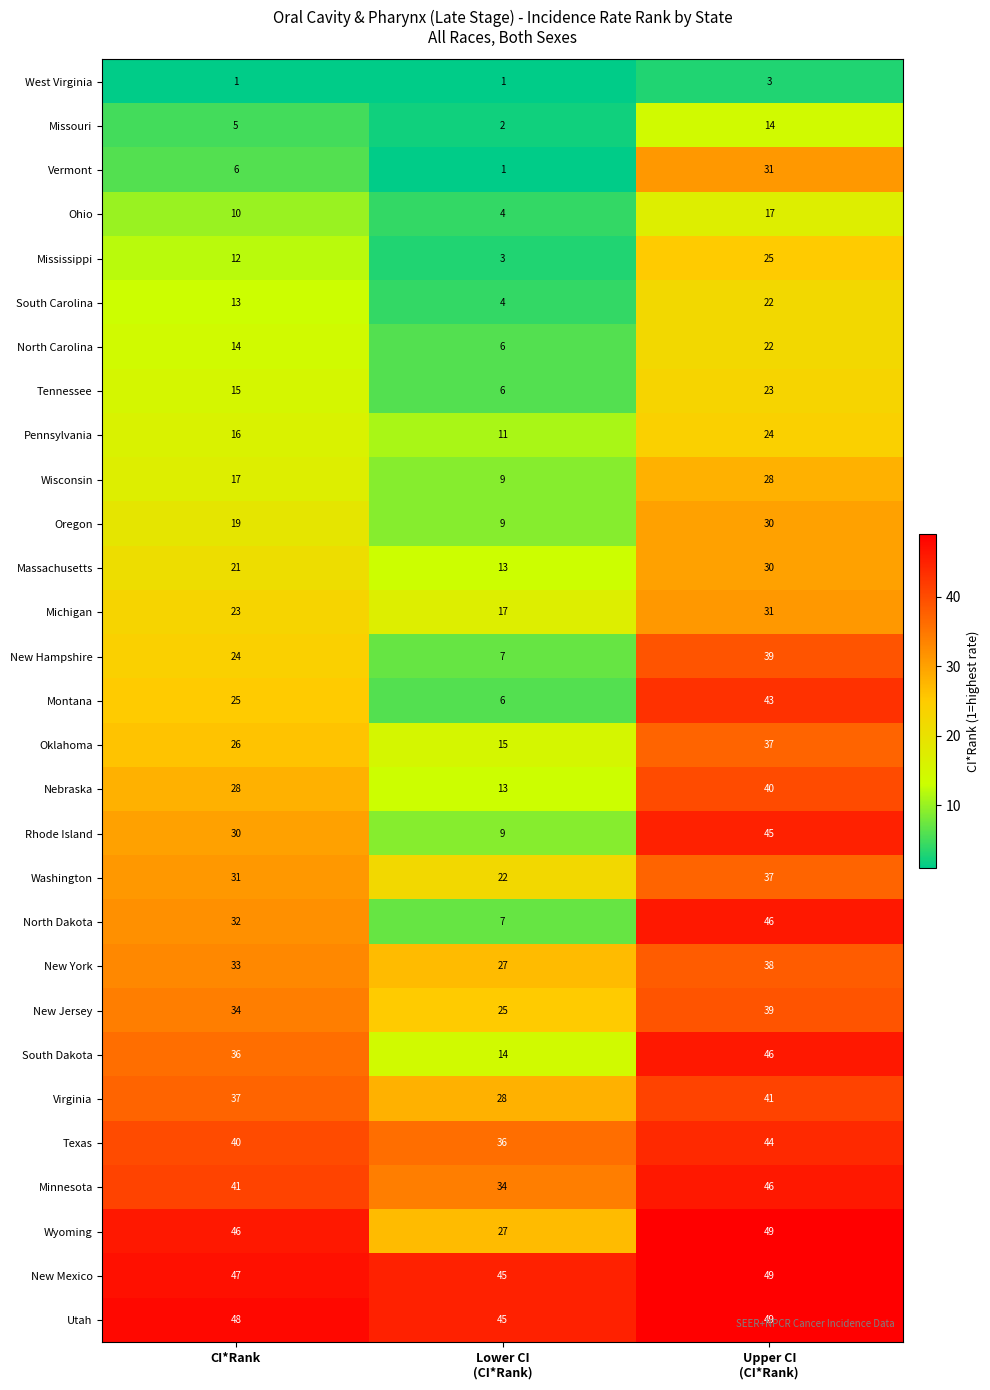

At CI*Rank, list the series in order from largest to smallest.

Utah, New Mexico, Wyoming, Minnesota, Texas, Virginia, South Dakota, New Jersey, New York, North Dakota, Washington, Rhode Island, Nebraska, Oklahoma, Montana, New Hampshire, Michigan, Massachusetts, Oregon, Wisconsin, Pennsylvania, Tennessee, North Carolina, South Carolina, Mississippi, Ohio, Vermont, Missouri, West Virginia